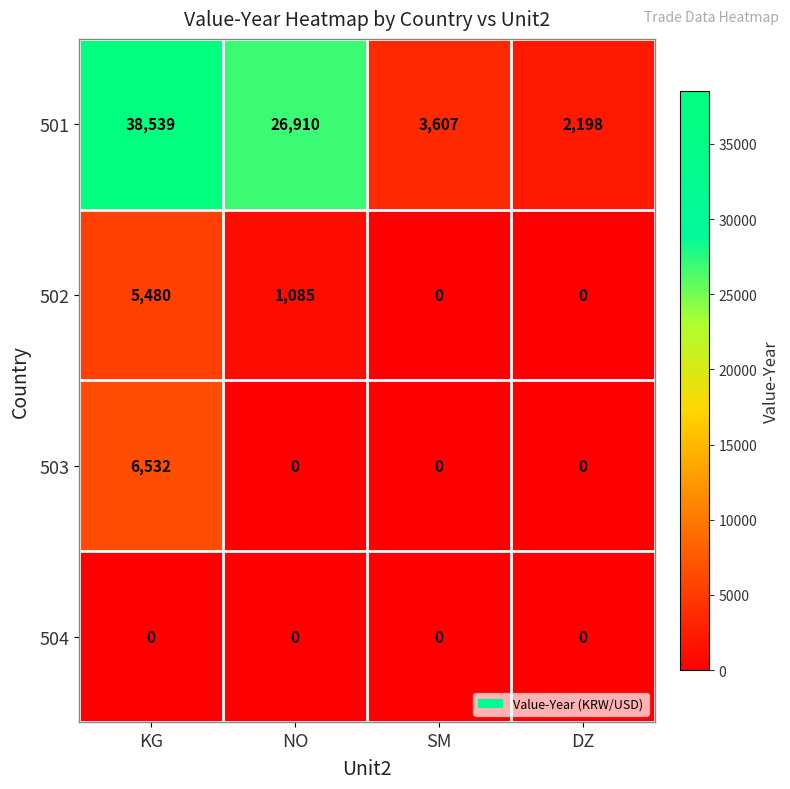

At which category is the sum across all series the highest?

KG